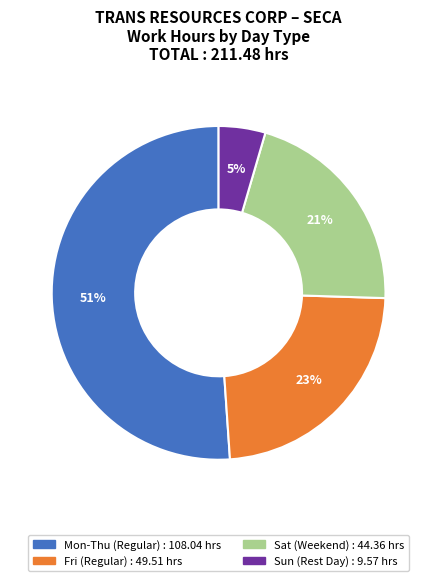

Does any single category account for the majority?

Yes